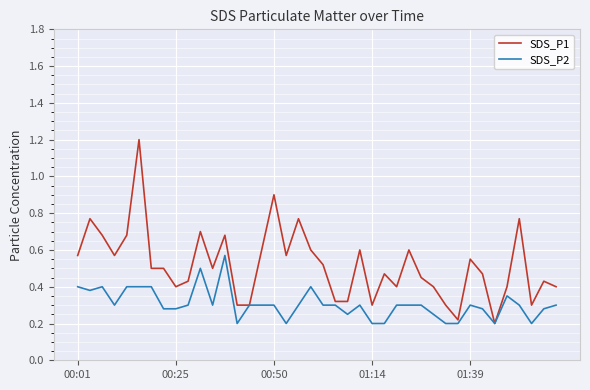

List the series in order of their peak value, lowest first.

SDS_P2, SDS_P1